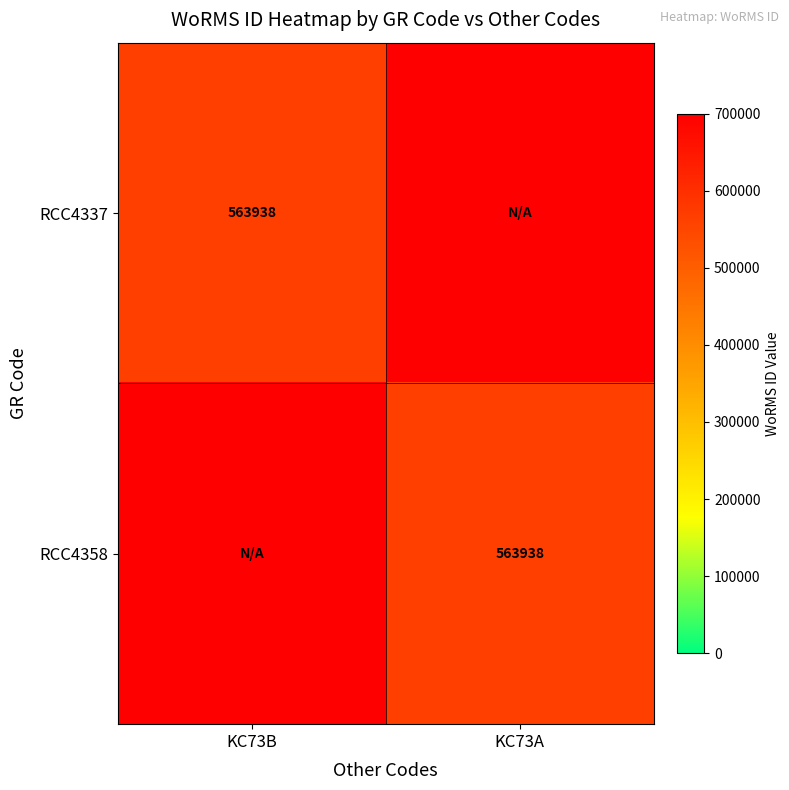

Count the number of categories in the chart.

2